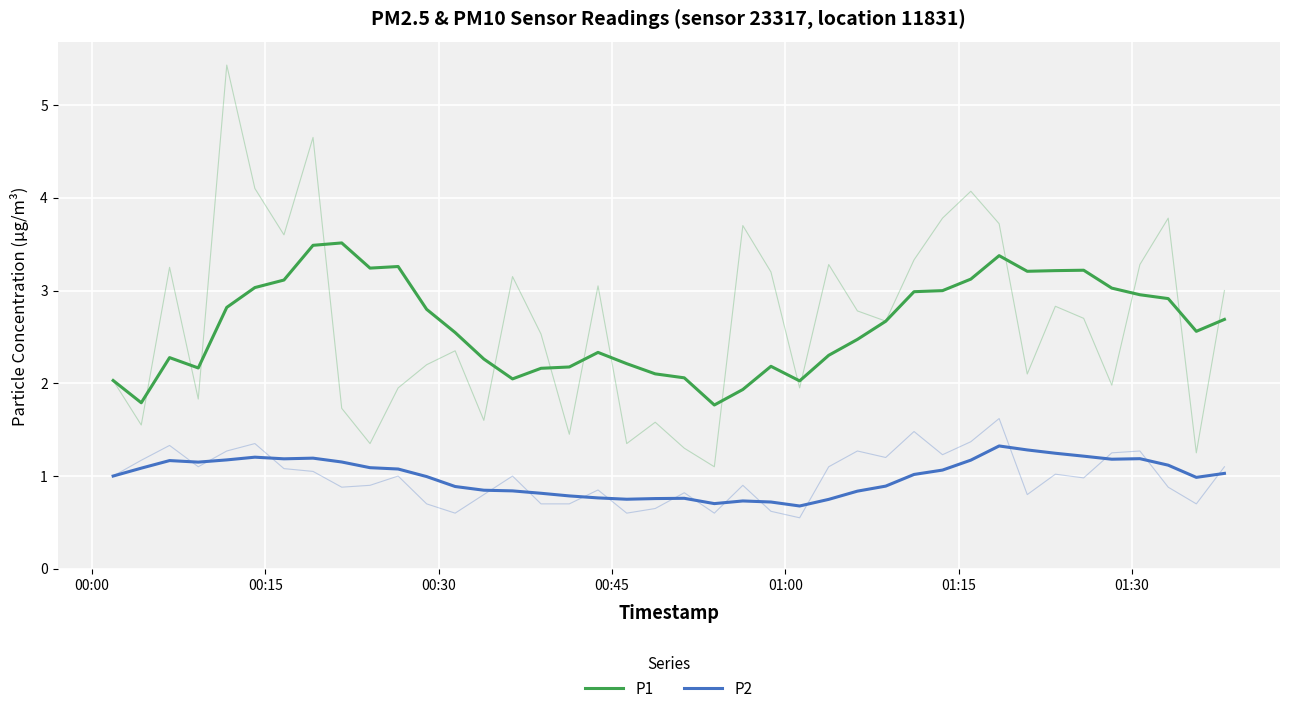

Is it true that P2 equals 1.5 at 27?

False